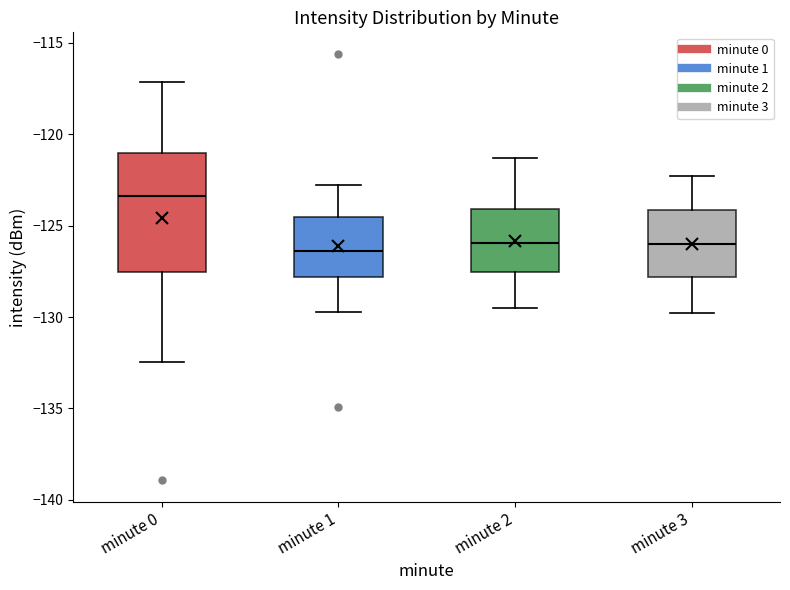

Reading left to right, read every box against the y-axis: the position of its median line, the range the box covers, and the ends of its whiskers. The values are not printed on the chart, so give them approximately, as read against the axis.

minute 0: median -123.5, box -127.5 to -121.0, whiskers -132.5 to -117.0
minute 1: median -126.5, box -128.0 to -124.5, whiskers -129.5 to -123.0
minute 2: median -126.0, box -127.5 to -124.0, whiskers -129.5 to -121.5
minute 3: median -126.0, box -128.0 to -124.0, whiskers -130.0 to -122.5